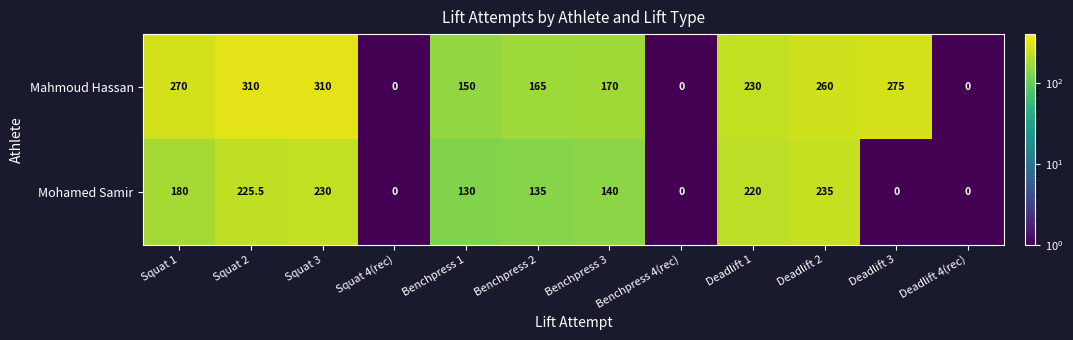

True or false: Mahmoud Hassan has a value of 0.0 at Deadlift 4(rec).

True